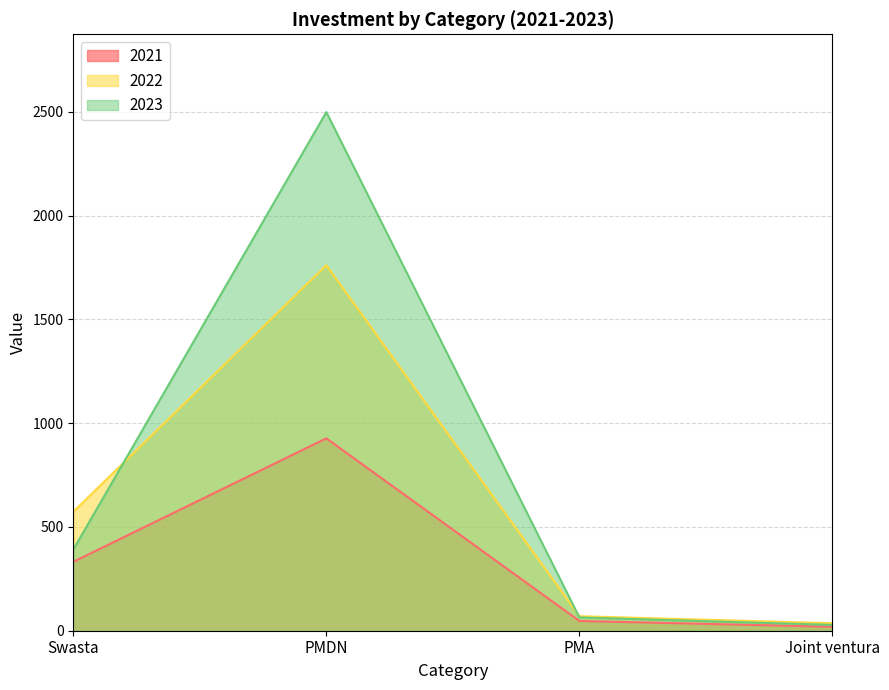

Reading left to right, transcribe all the data shown in this chart.

2021: 332	927	47	19
2022: 573	1761	70	36
2023: 391	2499	64	28